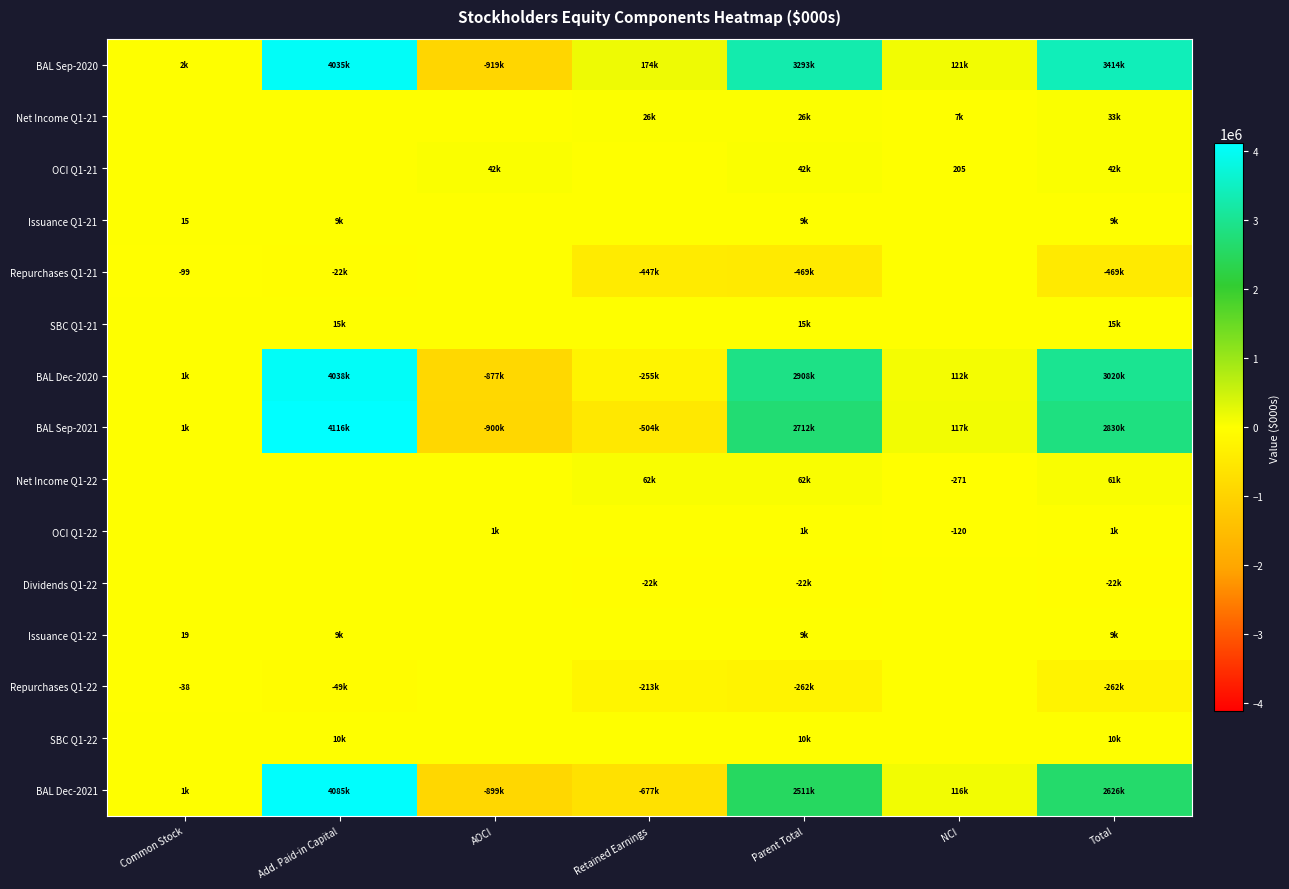

At which category does the chart reach its peak across all series?

Add. Paid-in Capital